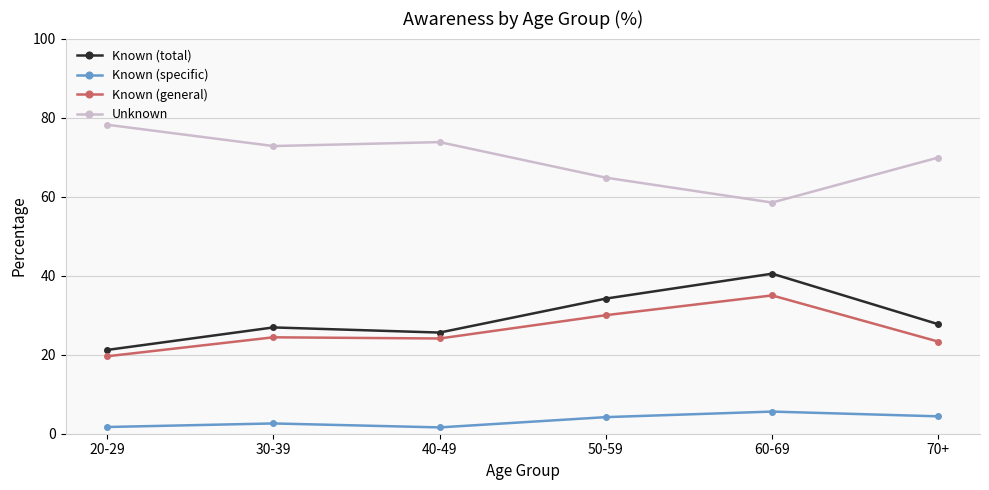

What is the label of the 5th point from the left?

60-69